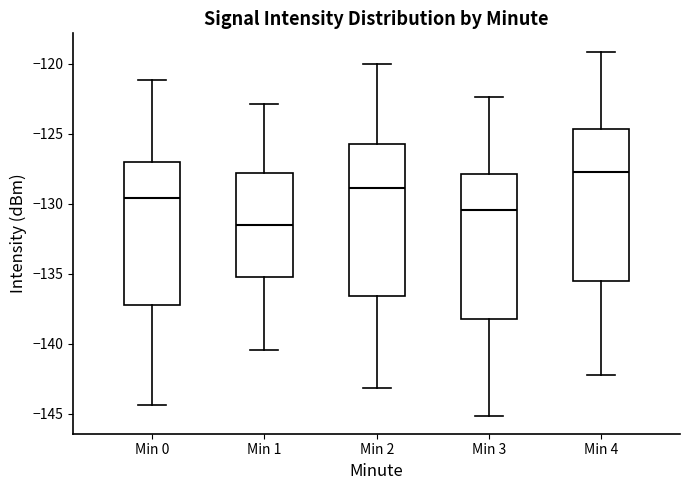

Reading left to right, transcribe this box plot: for each box, give where its median line is, the range the box spans, and where its two whiskers end, as read against the y-axis. The values are not printed on the chart, so give them approximately, as read against the axis.

Min 0: median -129.5, box -137.0 to -127.0, whiskers -144.5 to -121.0
Min 1: median -131.5, box -135.5 to -128.0, whiskers -140.5 to -123.0
Min 2: median -129.0, box -136.5 to -126.0, whiskers -143.0 to -120.0
Min 3: median -130.5, box -138.0 to -128.0, whiskers -145.0 to -122.5
Min 4: median -127.5, box -135.5 to -124.5, whiskers -142.0 to -119.0